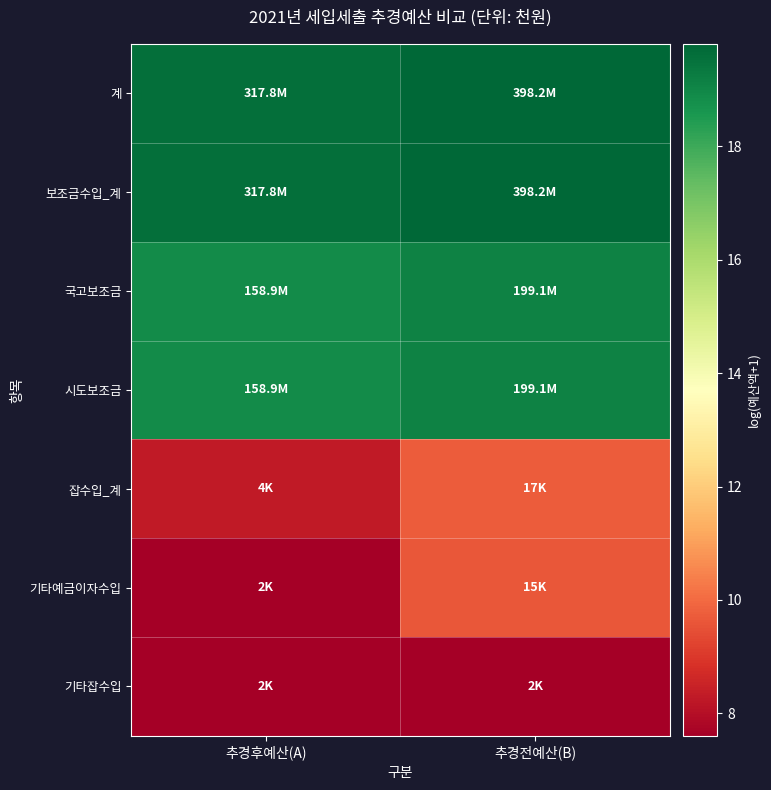

What is the minimum value shown in the chart?

7.6